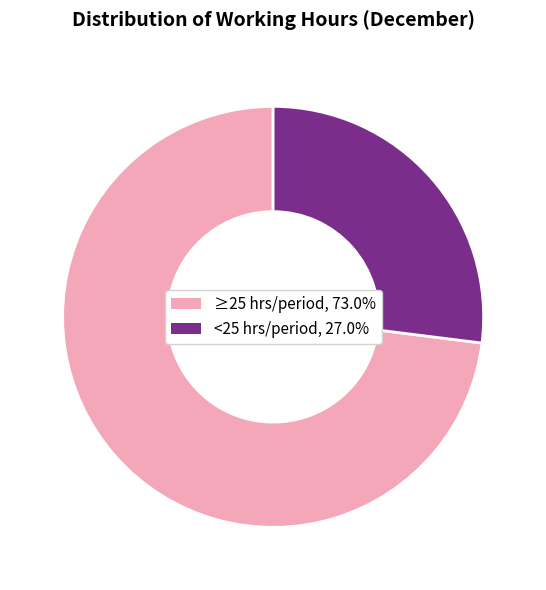

Is there a majority slice in this chart?

Yes